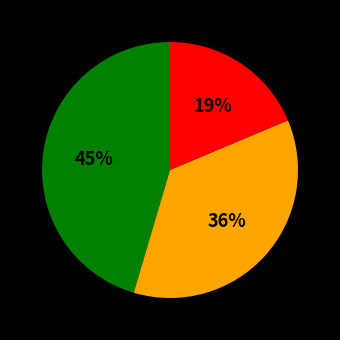

To the nearest percent, what is the average slice percentage?

33%